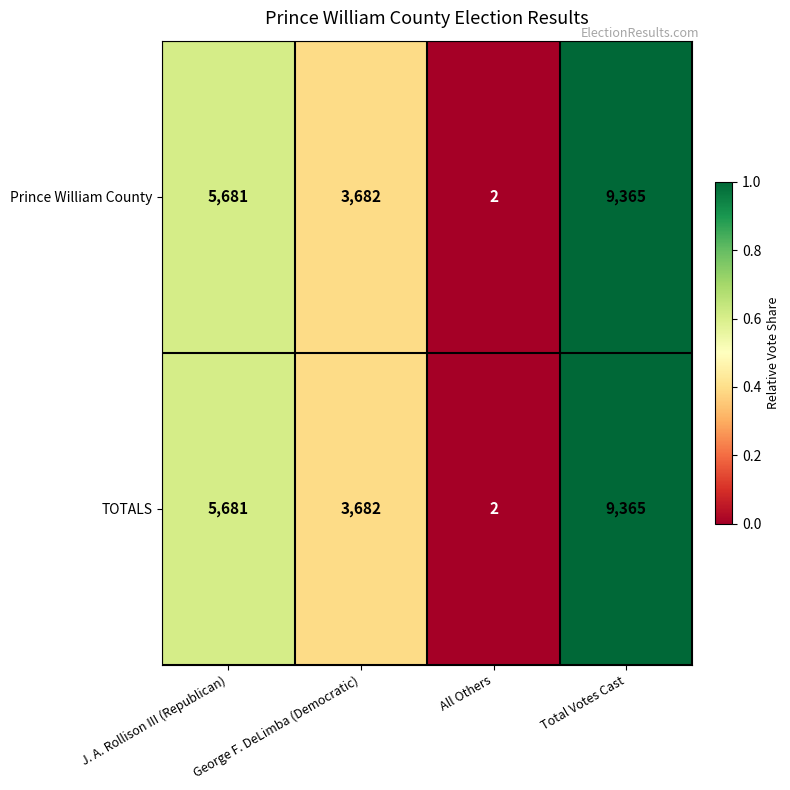

What is the greatest value displayed?

9365